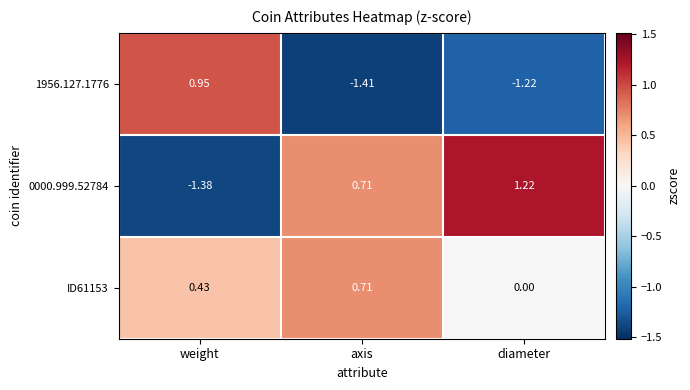

At which label does 0000.999.52784 first exceed 0?

axis